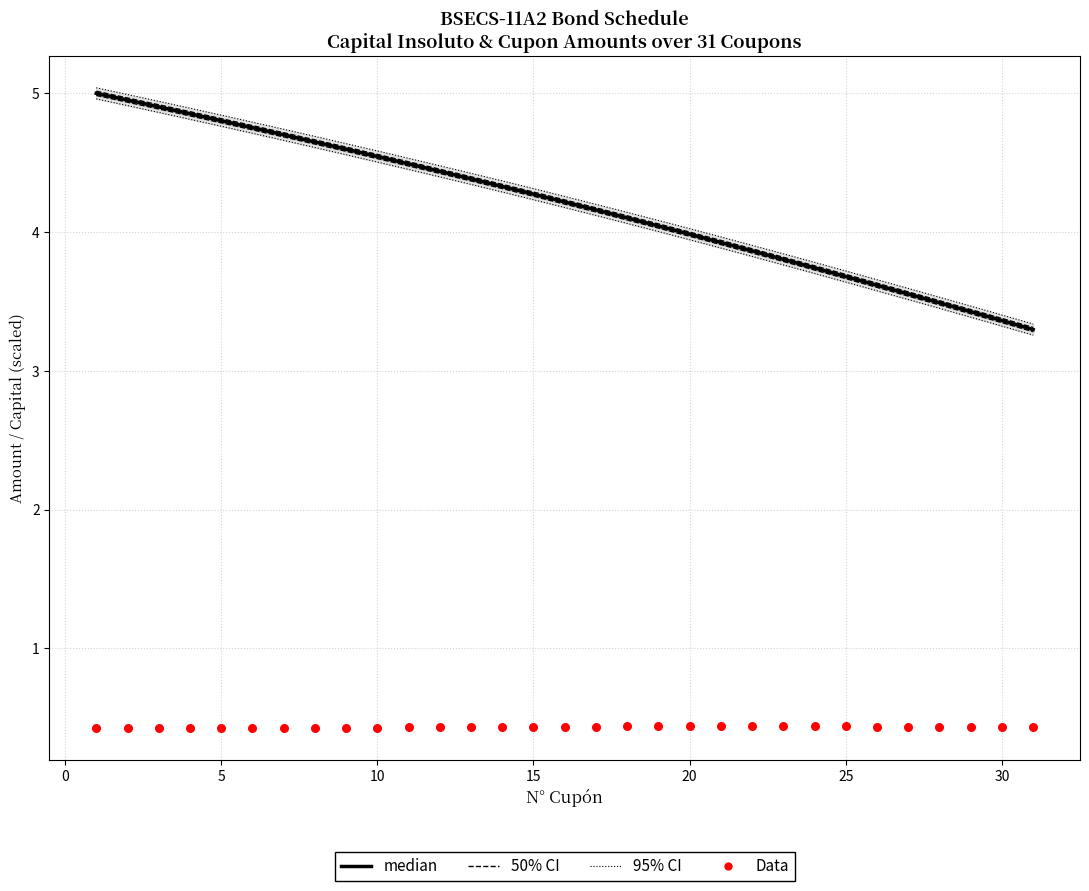

Which series has the largest total across all categories?

median